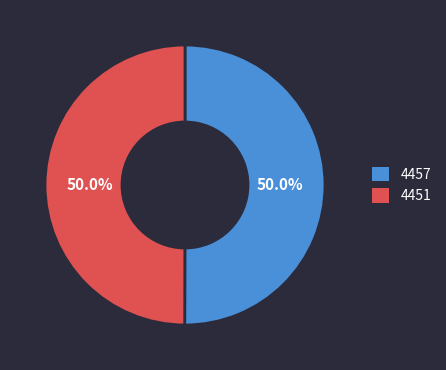

To the nearest percent, what percentage of the pie is 4457?

50%